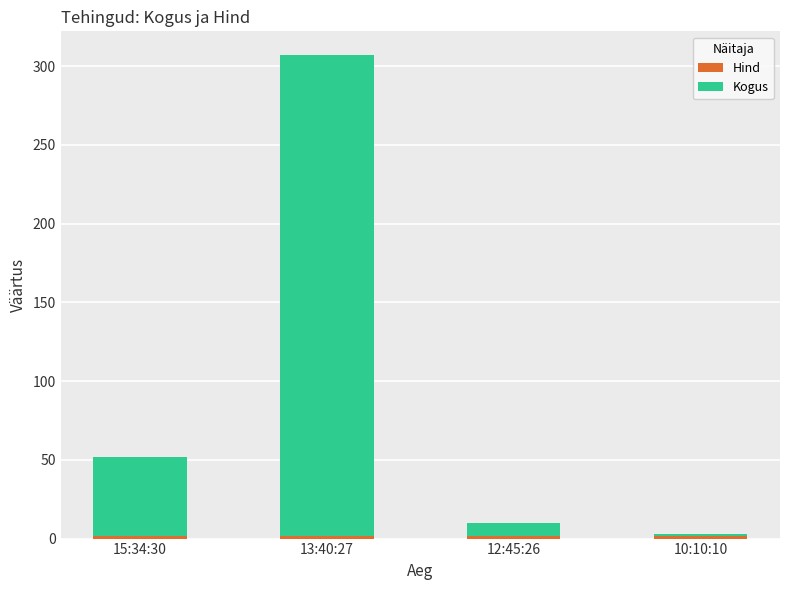

At which category is the sum across all series the highest?

13:40:27